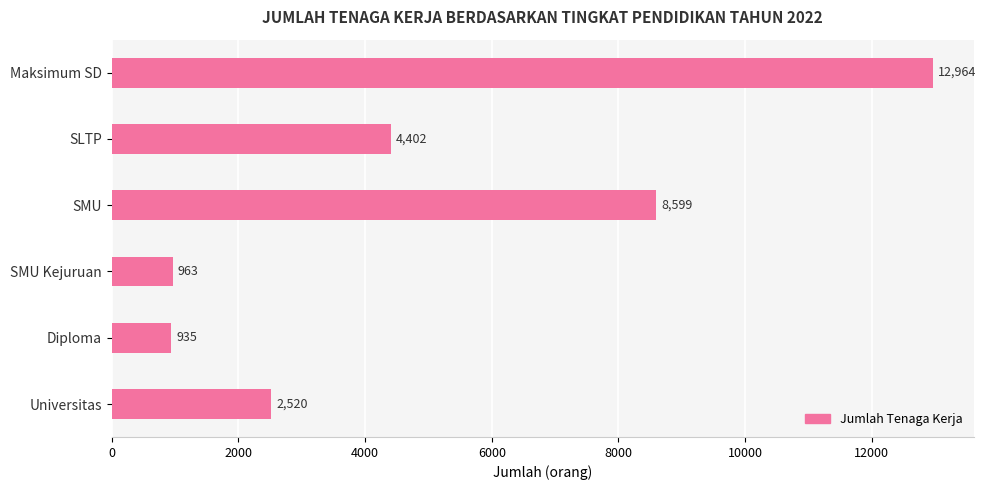

Where is the data nearest to the value 6949?

SMU